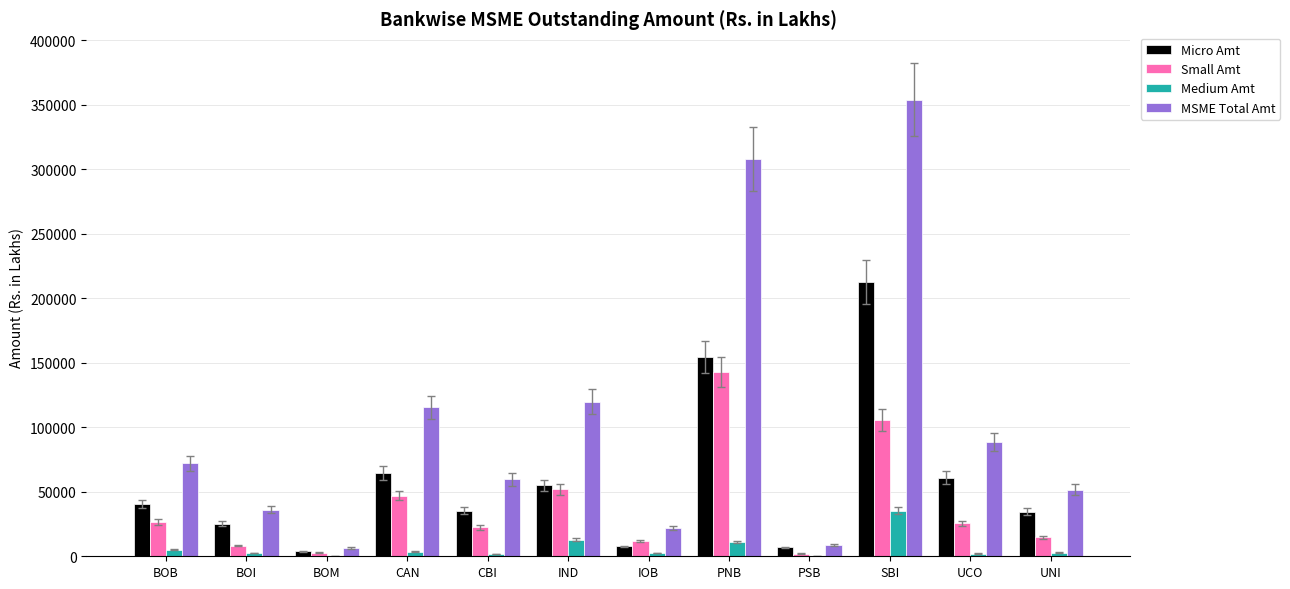

Which category has the highest value across all series?

SBI